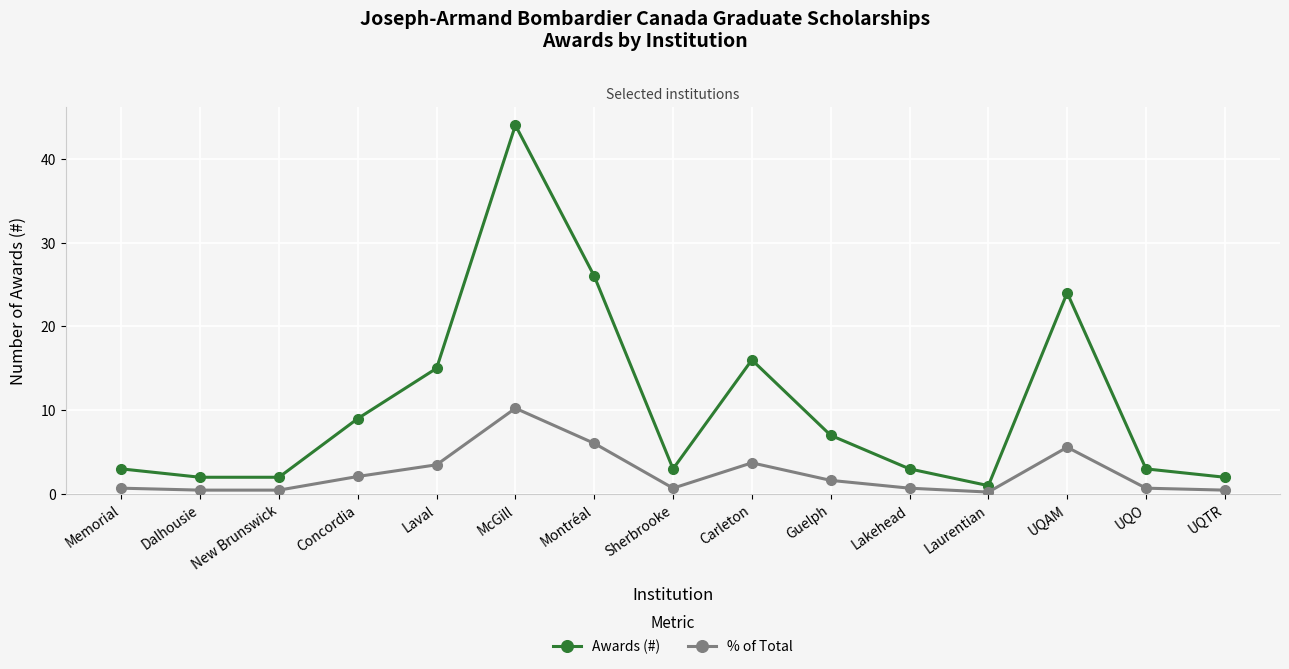

True or false: % of Total and Awards (#) cross at least once.

False